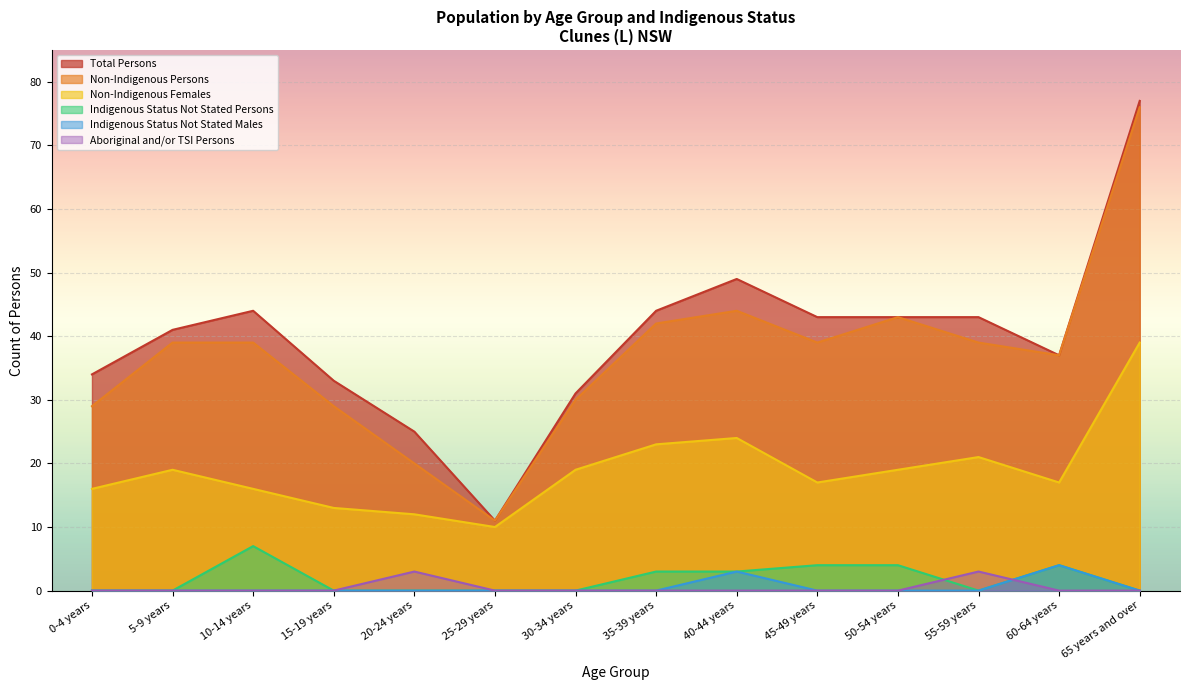

What is the difference between the Indigenous Status Not Stated Persons values at 25-29 years and 60-64 years?

4